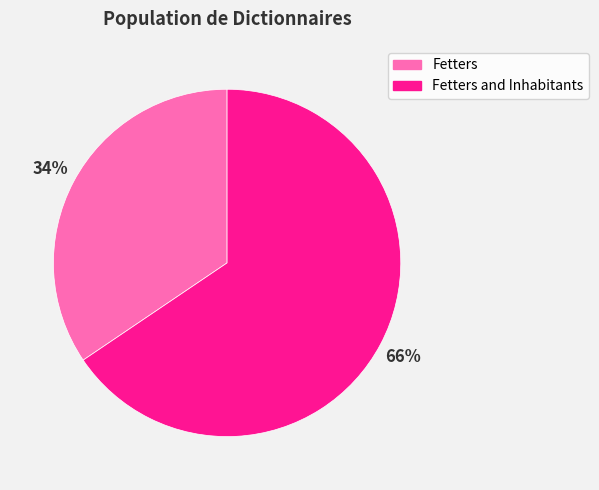

To the nearest percent, what is the combined percentage of Fetters and Fetters and Inhabitants?

100%